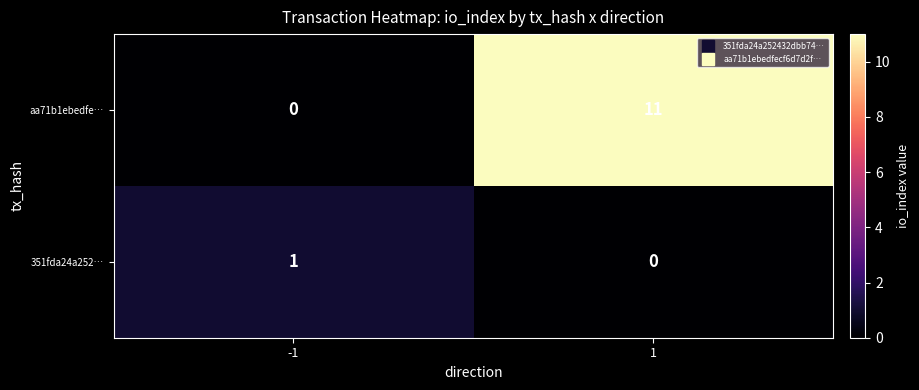

At 1, list the series in order from smallest to largest.

351fda24a252…, aa71b1ebedfe…